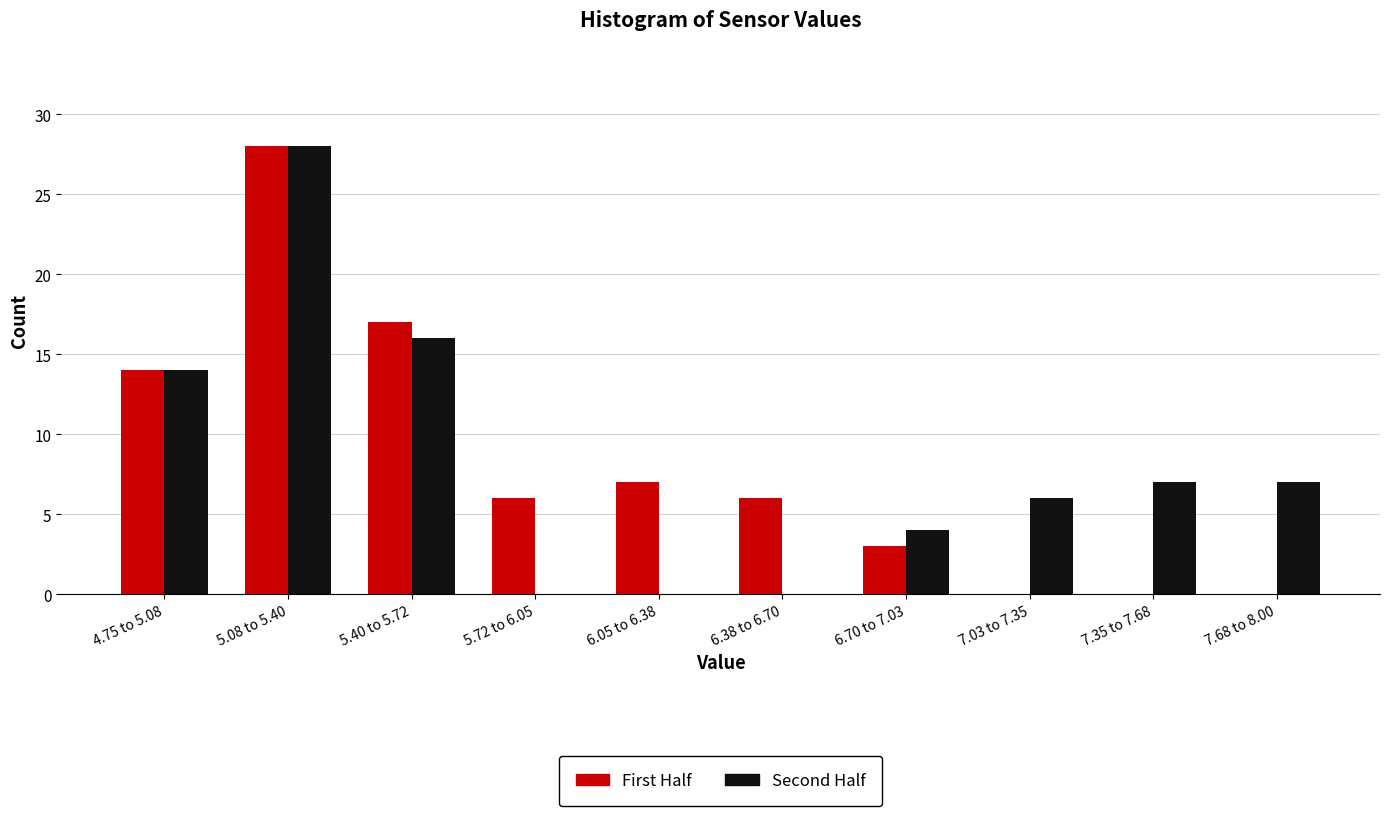

Reading left to right, what are all the values shown in this chart?

First Half: 4.75 to 5.08=14	5.08 to 5.40=28	5.40 to 5.72=17	5.72 to 6.05=6	6.05 to 6.38=7	6.38 to 6.70=6	6.70 to 7.03=3	7.03 to 7.35=0	7.35 to 7.68=0	7.68 to 8.00=0
Second Half: 4.75 to 5.08=14	5.08 to 5.40=28	5.40 to 5.72=16	5.72 to 6.05=0	6.05 to 6.38=0	6.38 to 6.70=0	6.70 to 7.03=4	7.03 to 7.35=6	7.35 to 7.68=7	7.68 to 8.00=7